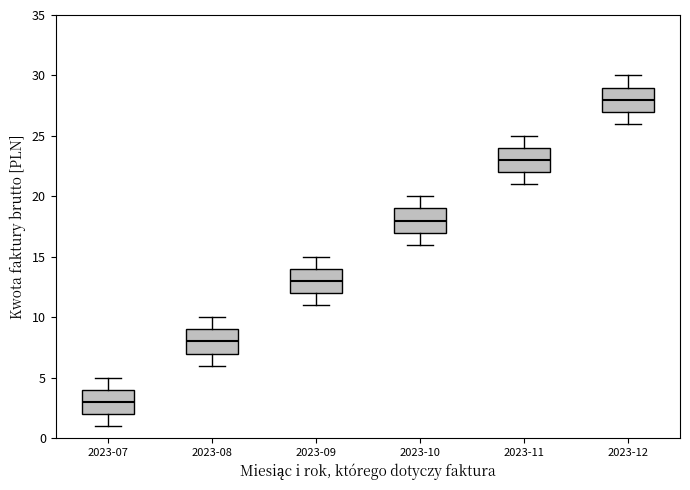

Where does the lower whisker of the box for 2023-12 end on the y-axis? The values are not printed on the chart, so give them approximately, as read against the axis.

26